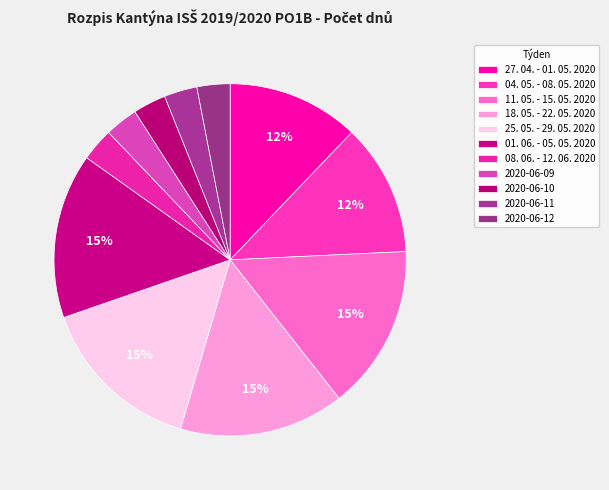

How many segments does this pie chart have?

11